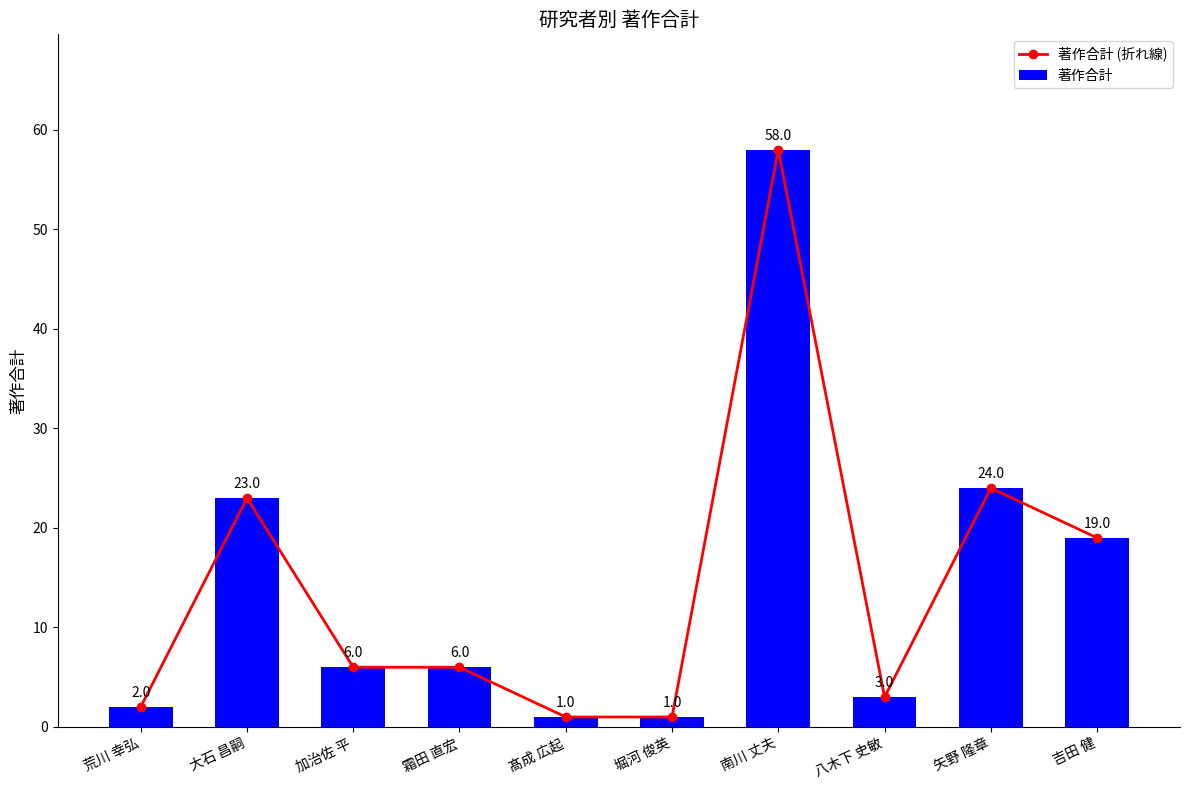

What is the approximate value of 著作合計 at 大石 昌嗣, to the nearest 5?

25